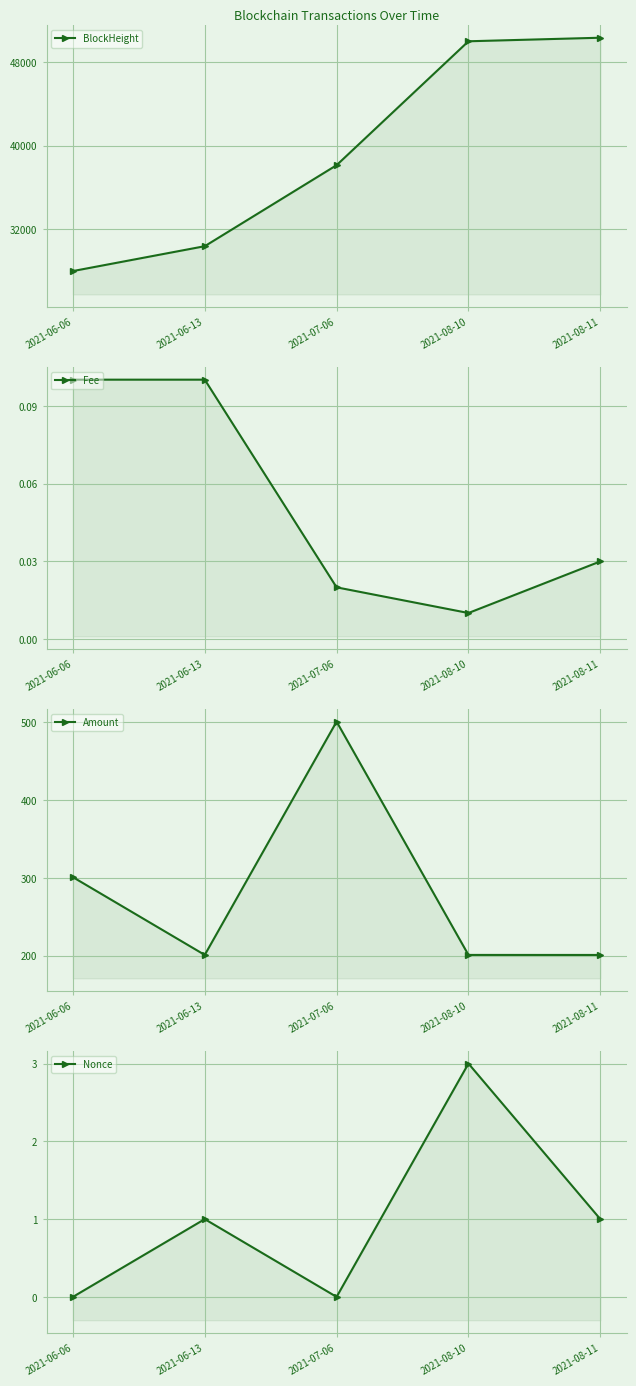

True or false: BlockHeight and Fee cross at least once.

False